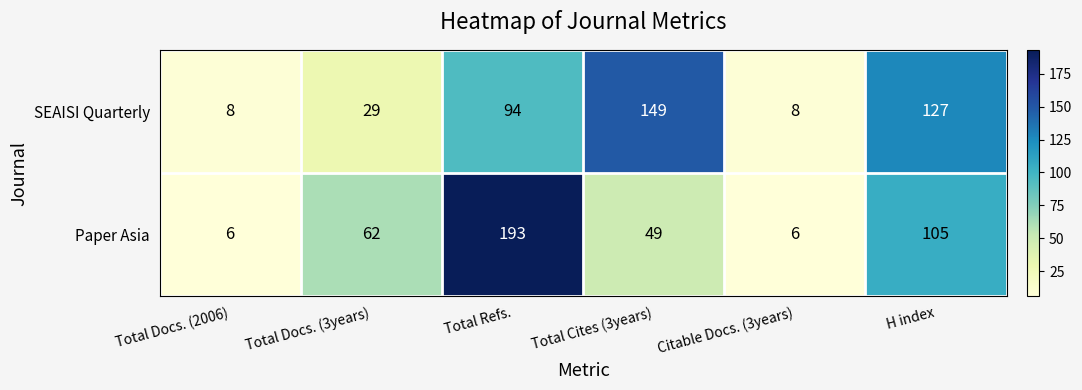

Which series has the largest total across all categories?

Paper Asia